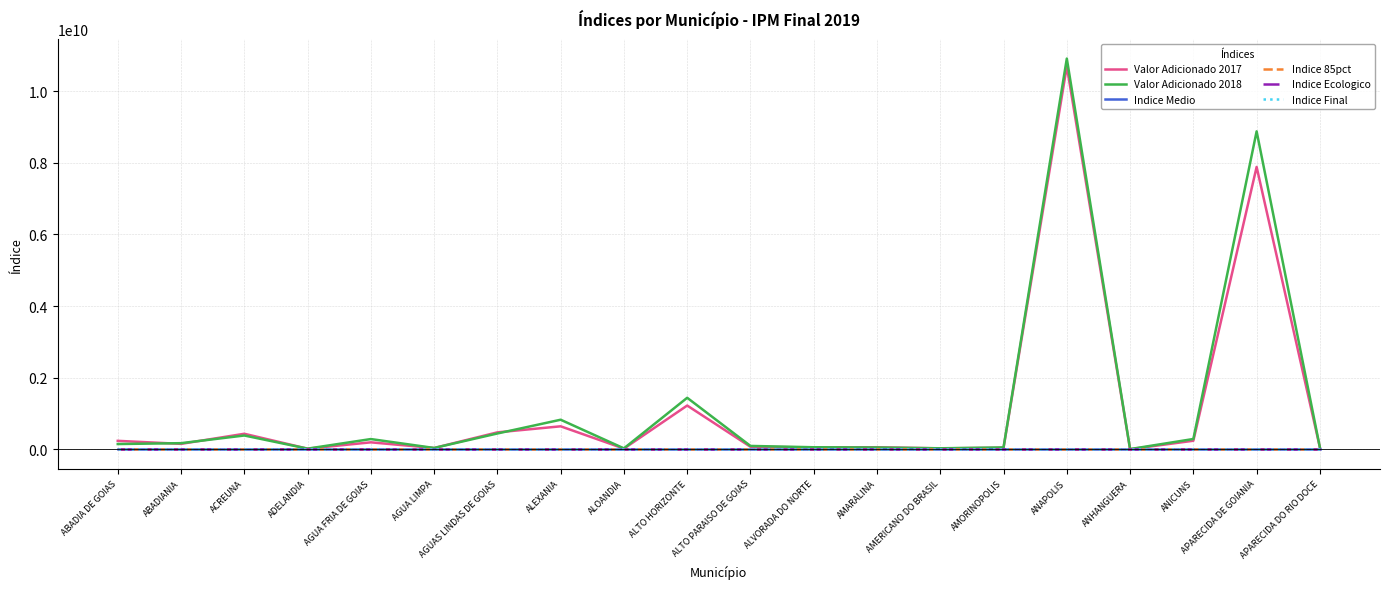

Which series has the widest spread of values?

Valor Adicionado 2018